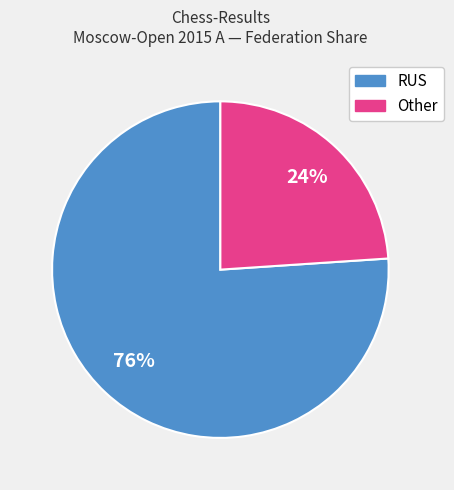

Which has a higher value, RUS or Other?

RUS